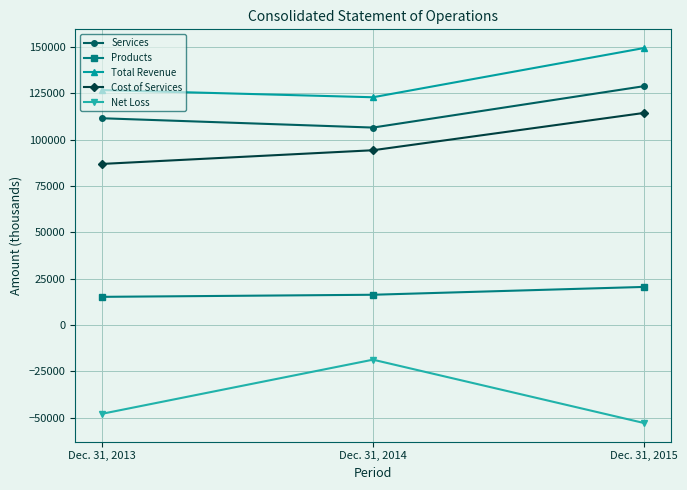

At how many categories does at least one series exceed 39445?

3